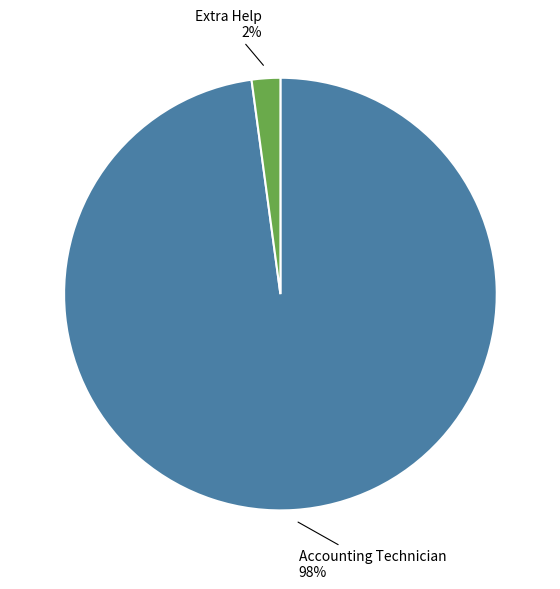

To the nearest percent, what is the average slice percentage?

50%